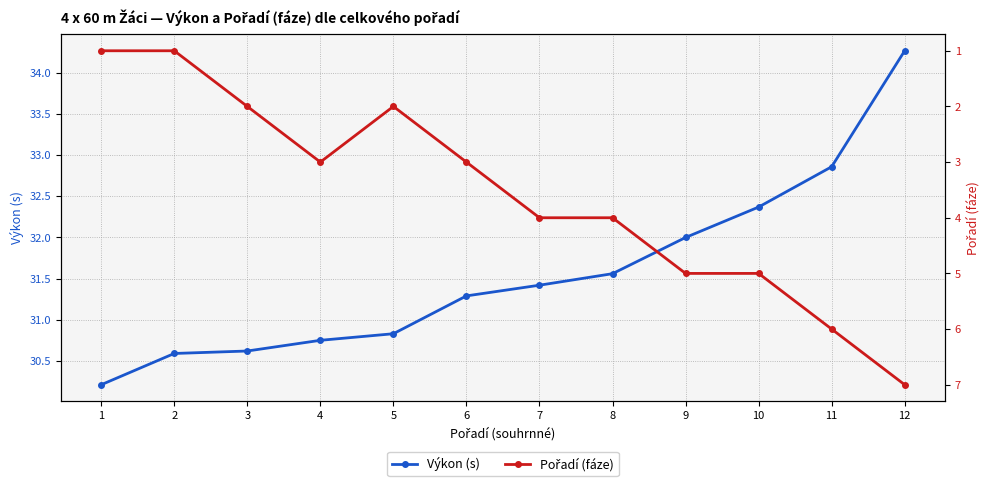

At how many categories does at least one series exceed 24?

12